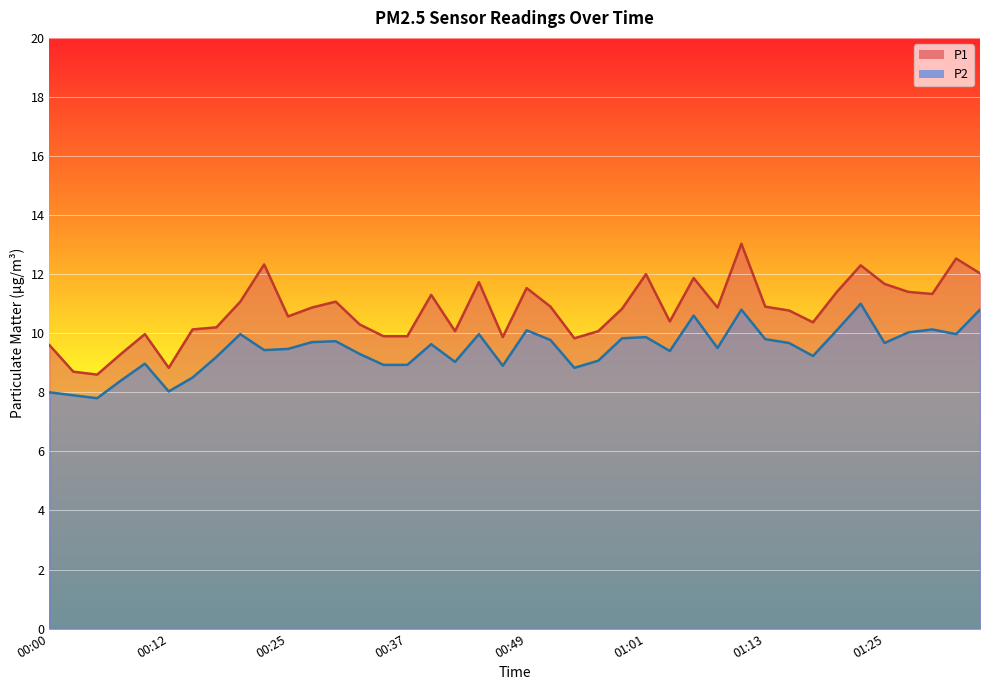

How many data points in P1 are less than 10?

10